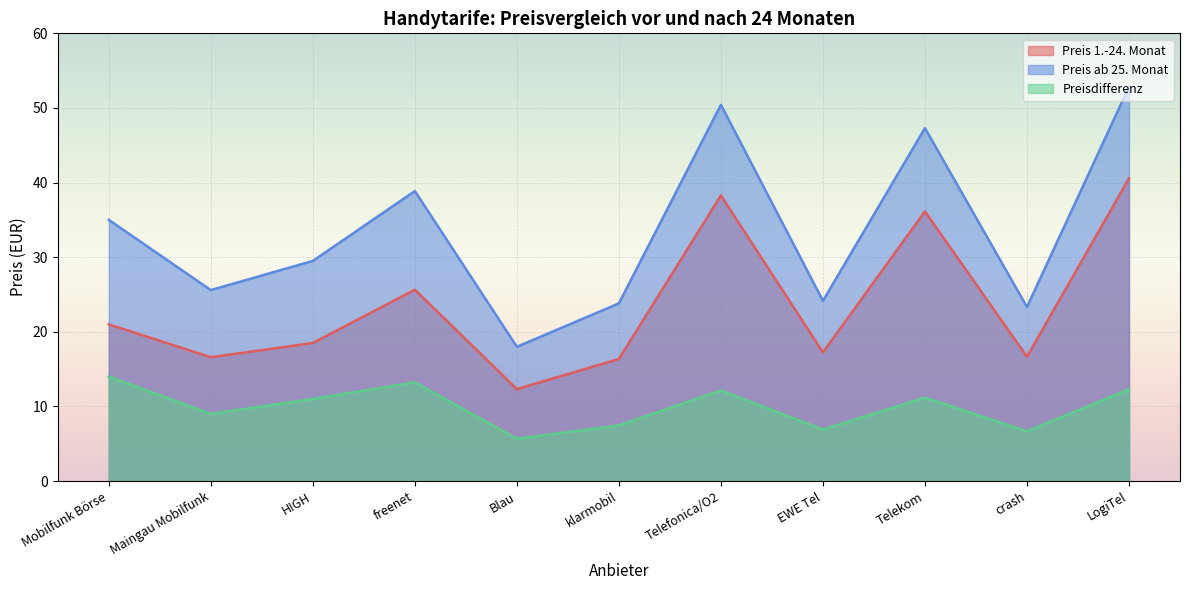

What is the difference between the Preis 1.-24. Monat values at Telekom and Maingau Mobilfunk?

19.5